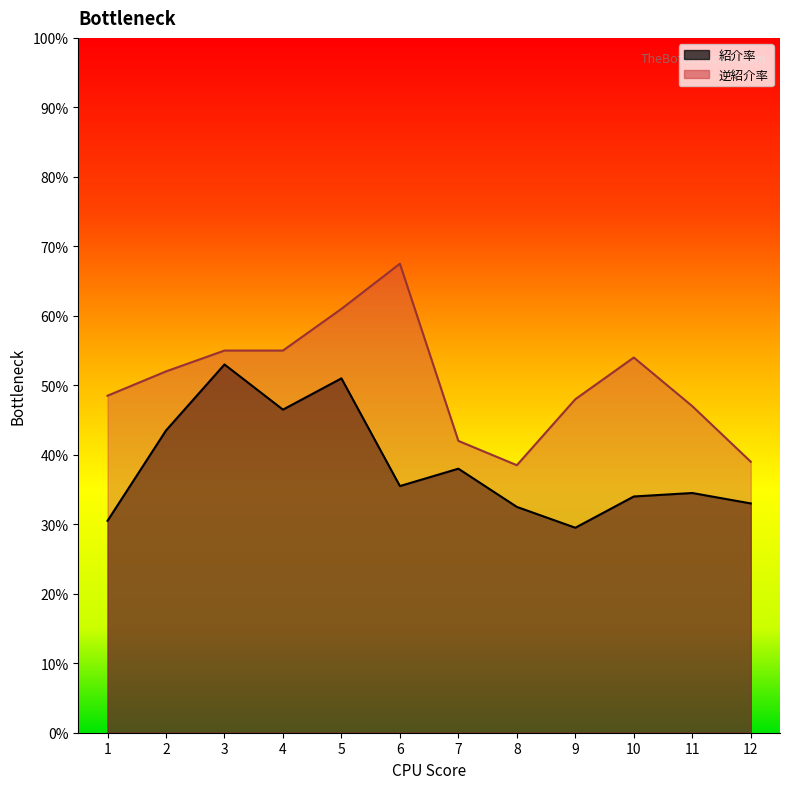

True or false: 逆紹介率 and 紹介率 cross at least once.

False